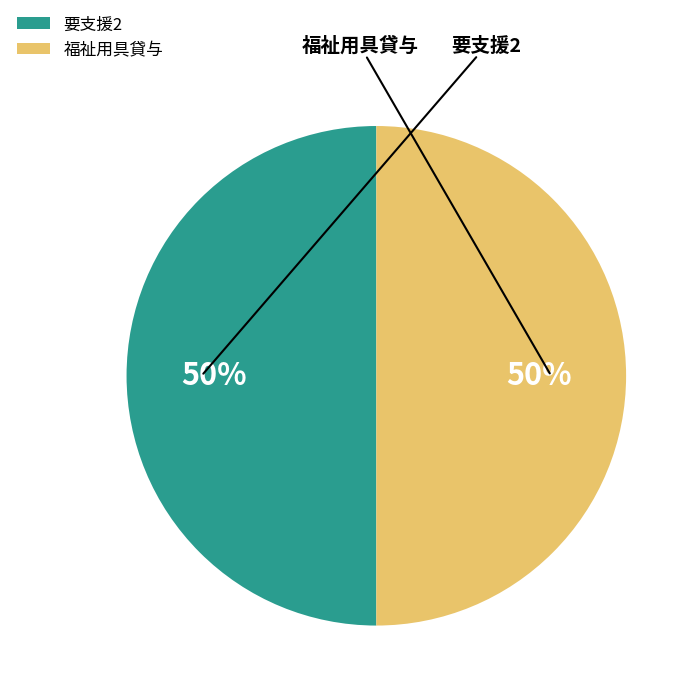

Is there any slice that represents more than half of the pie?

No